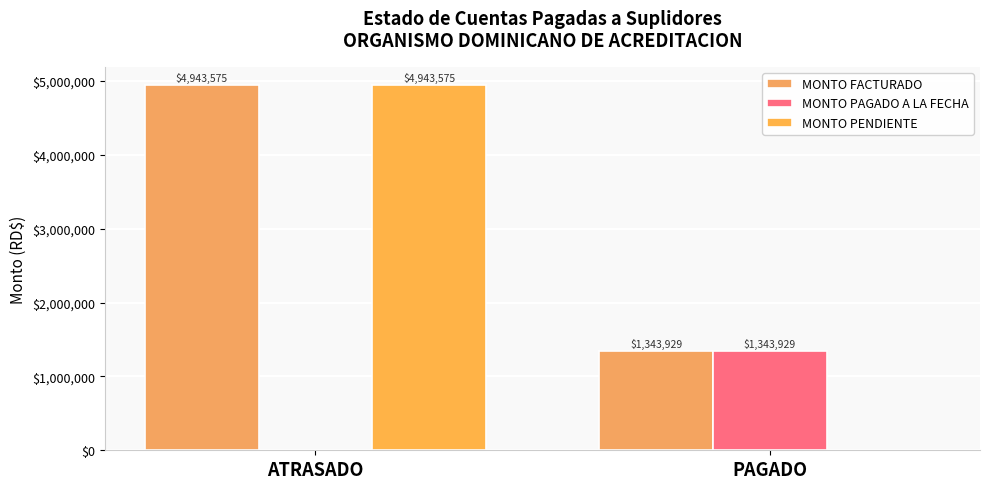

At ATRASADO, list the series in order from smallest to largest.

MONTO PAGADO A LA FECHA, MONTO FACTURADO, MONTO PENDIENTE